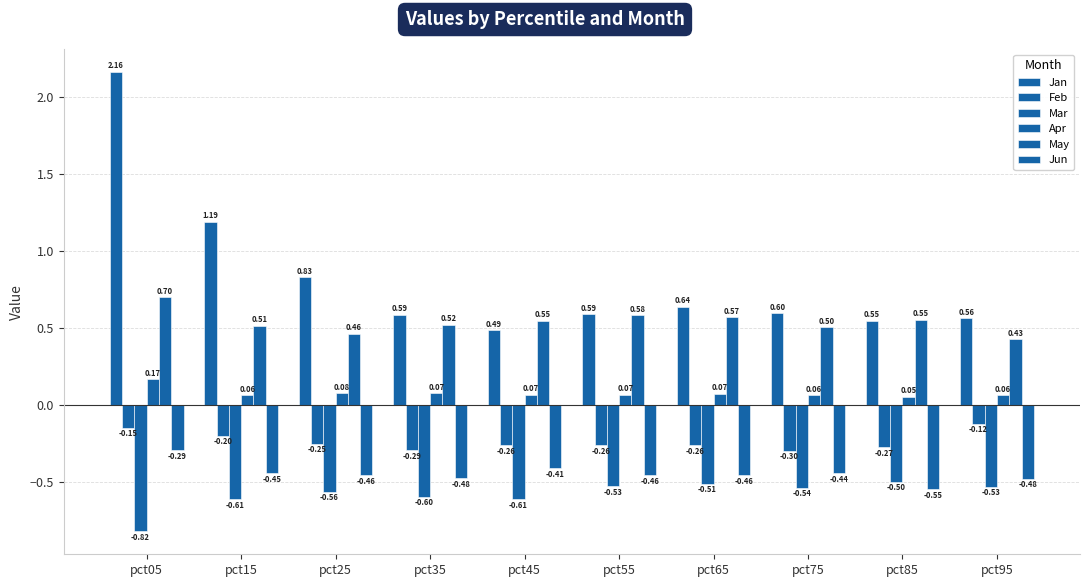

What is the sum of all Jan values?

8.2